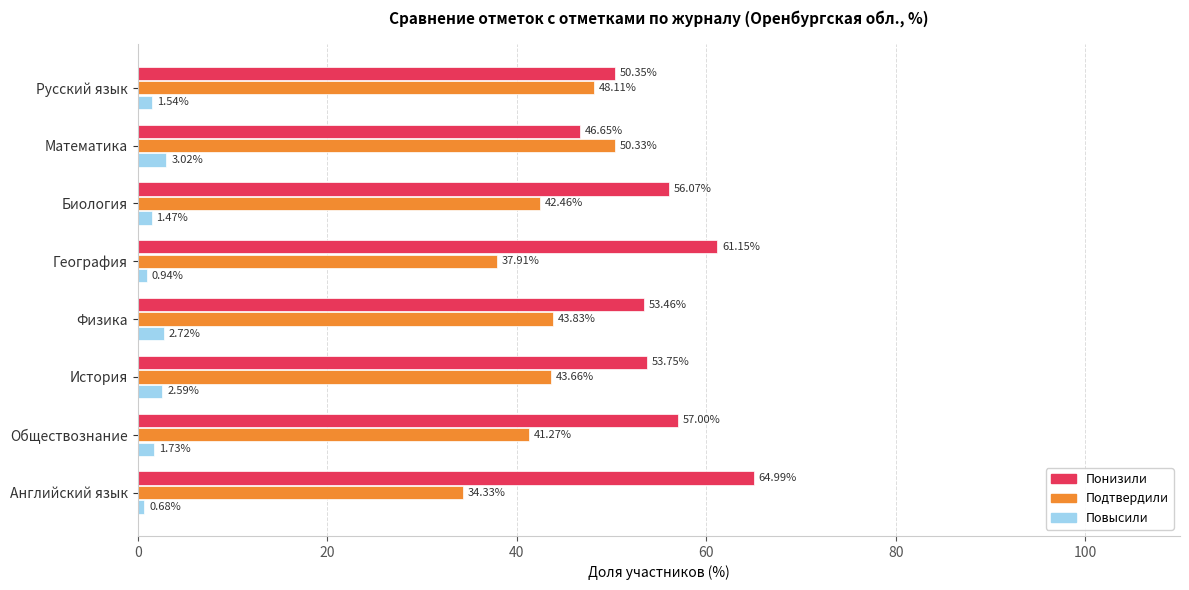

Which series has the largest range (max minus min)?

Понизили